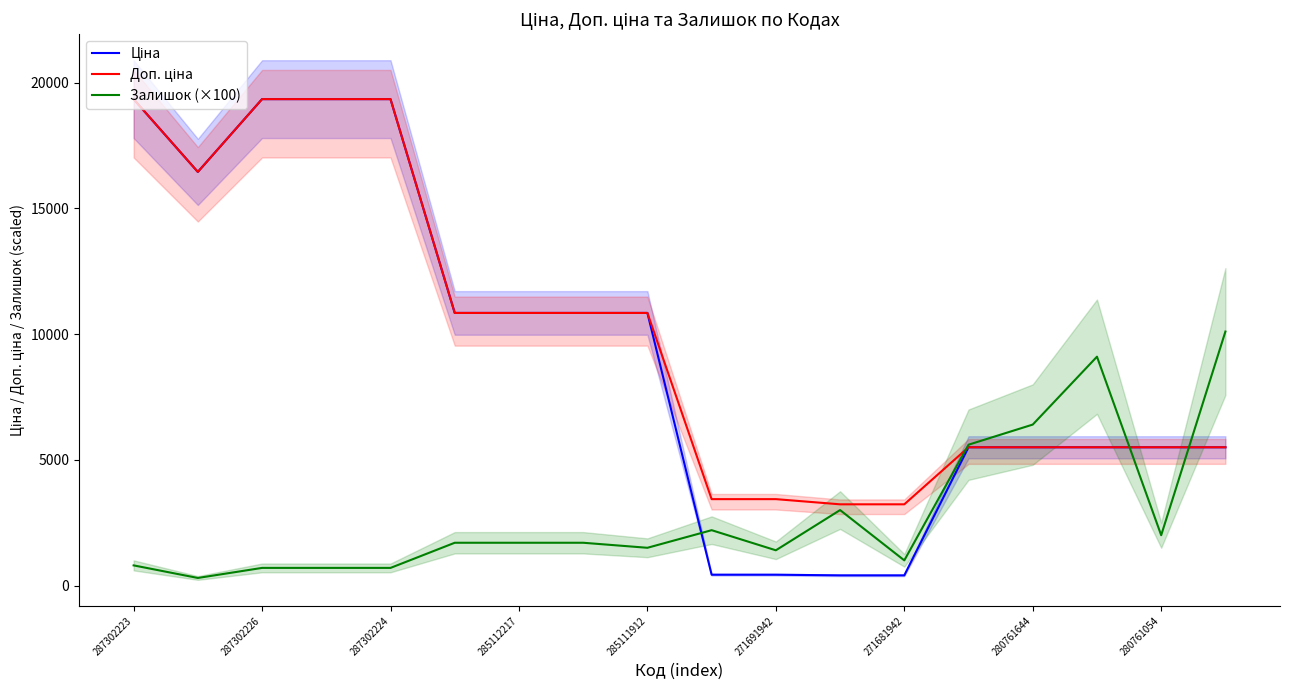

Which series ends up on top after the final intersection of Ціна and Залишок (×100)?

Залишок (×100)